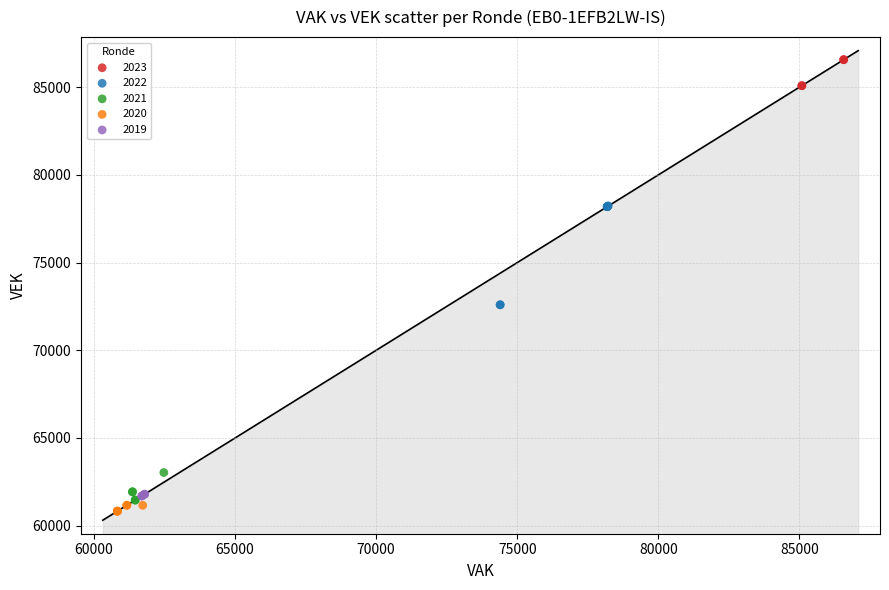

Which series contains the highest Y value?

2023